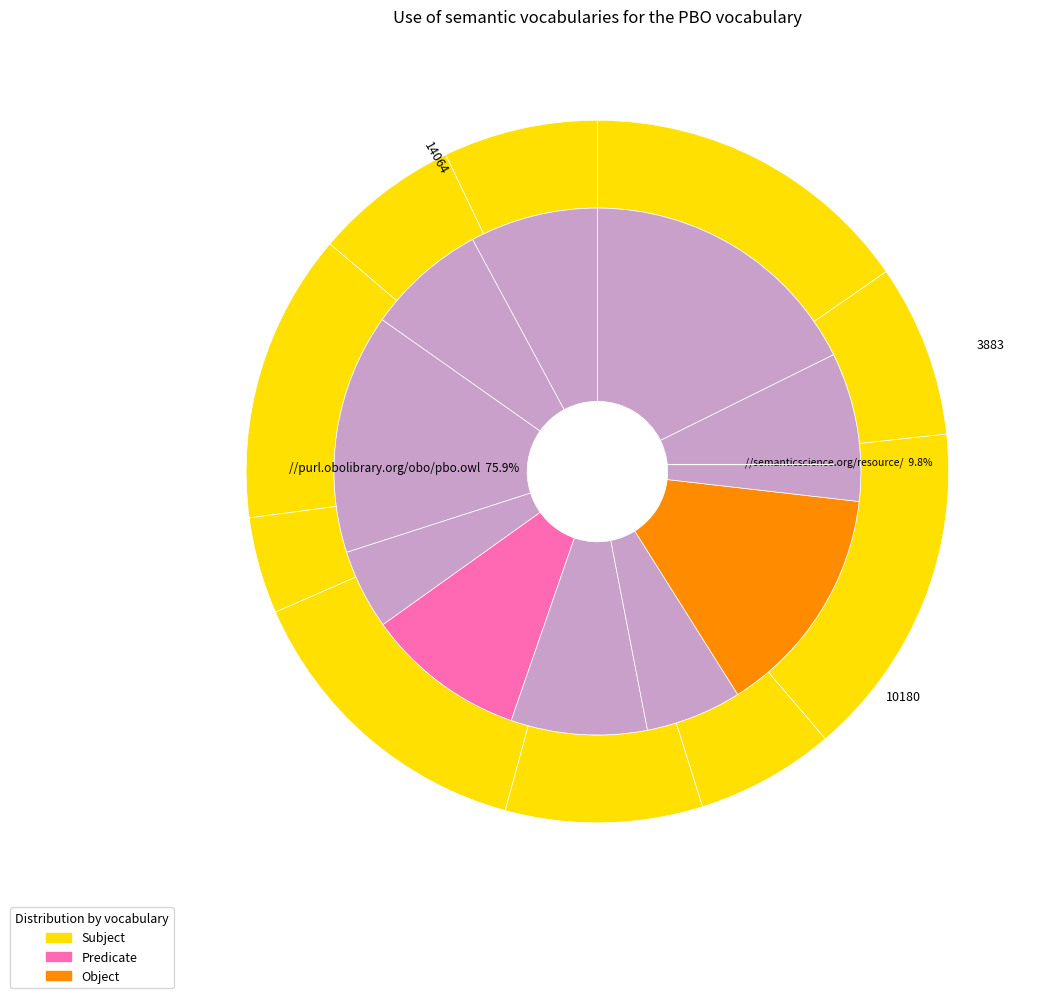

To the nearest percent, what percentage of the pie is 7?

14%